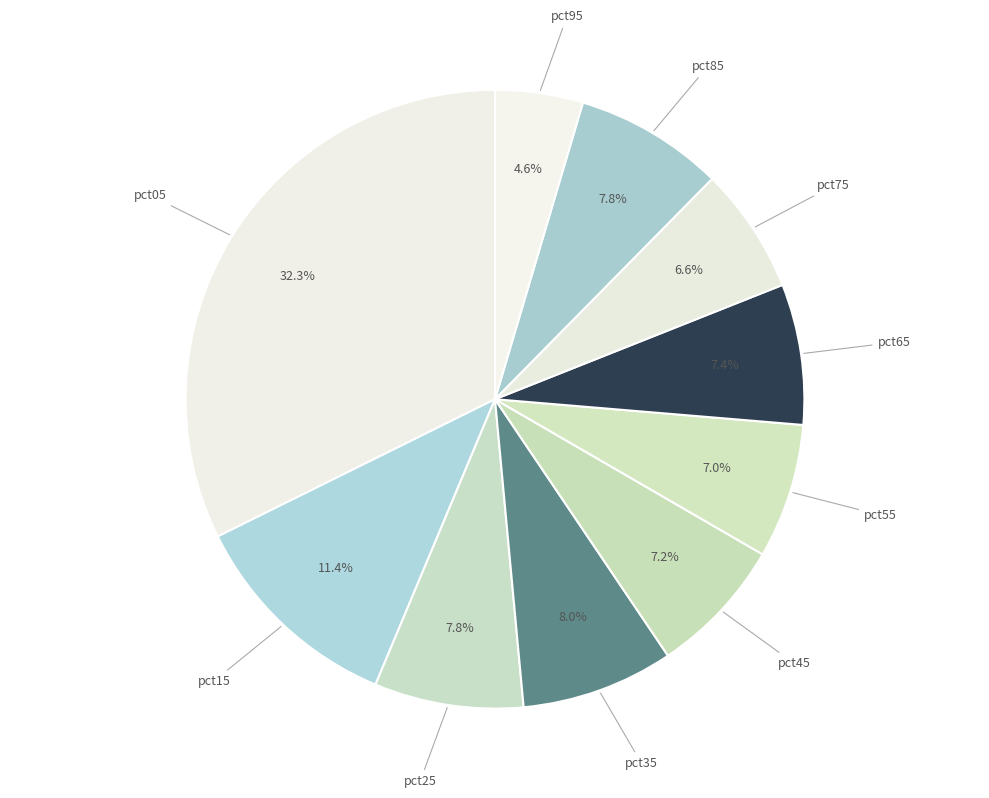

Which slice is the smallest?

pct95